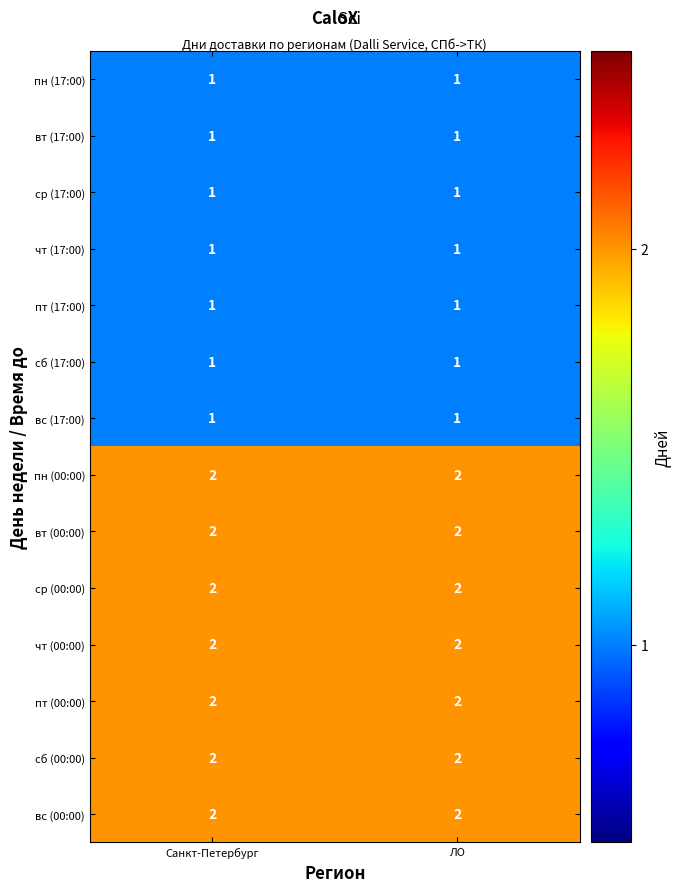

The вс (00:00) series shows 1 at ЛО. True or false?

False